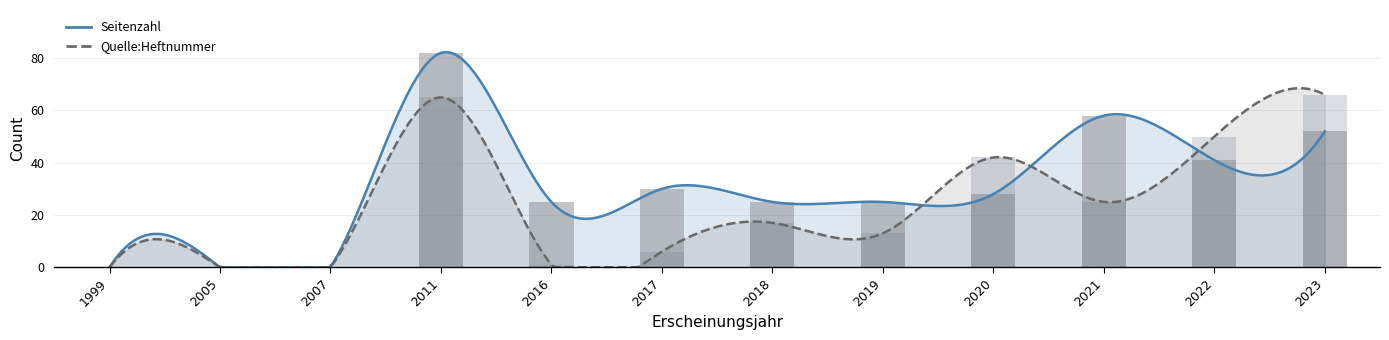

True or false: Quelle:Heftnummer has a value of 18 at 2019.

False